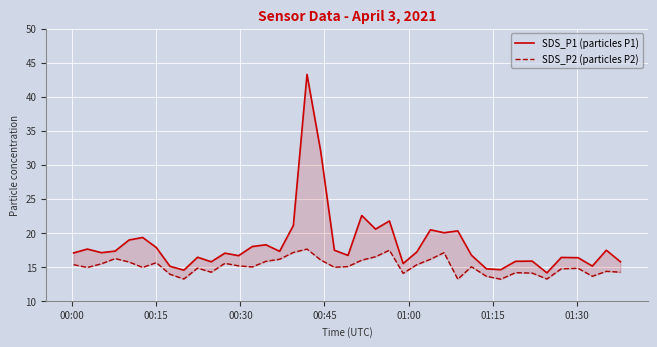

True or false: SDS_P1 (particles P1) has more than 0 points higher than both neighbors.

True